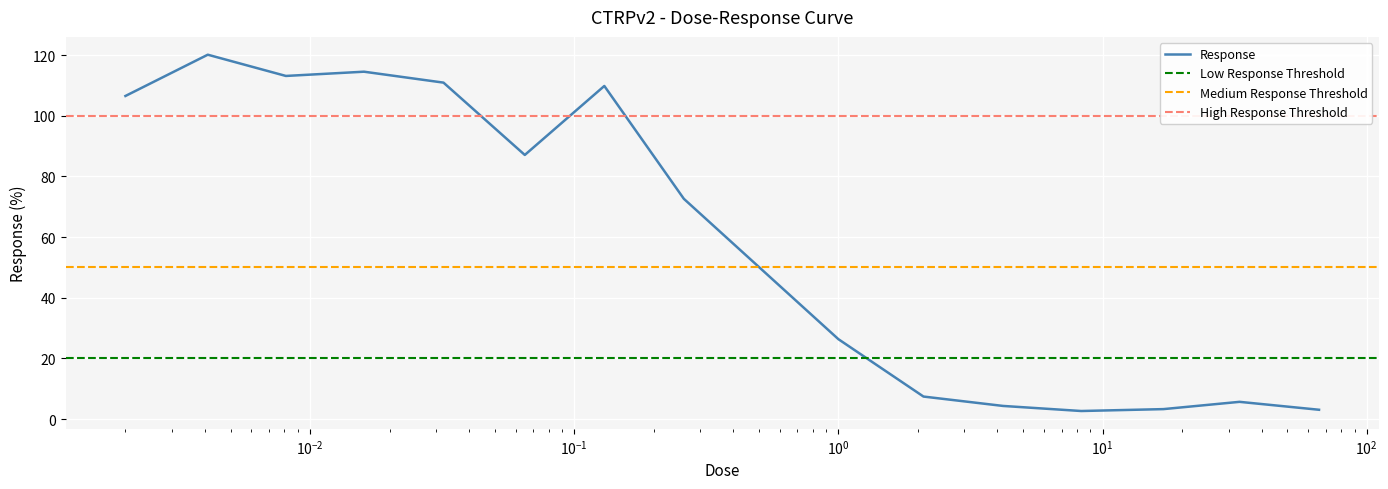

Which has a higher value, 0.032 or 0.002?

0.032